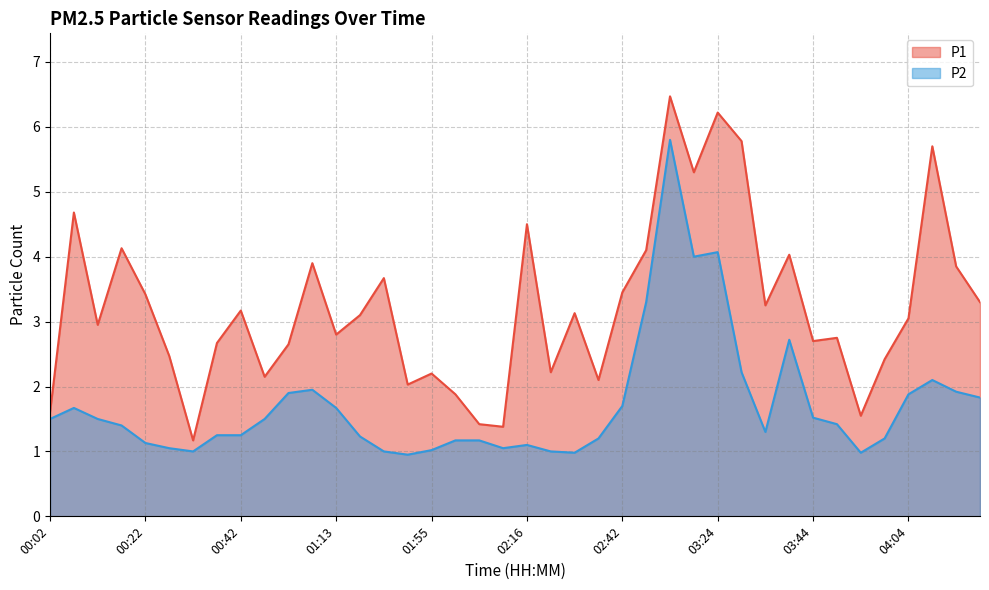

Reading left to right, extract all data points from this chart.

P1: 00:02=1.6	00:07=4.7	00:12=3.0	00:17=4.1	00:22=3.4	00:27=2.5	00:32=1.2	00:37=2.7	00:42=3.2	00:47=2.1	01:02=2.6	01:08=3.9	01:13=2.8	01:18=3.1	01:28=3.7	01:39=2.0	01:55=2.2	02:01=1.9	02:06=1.4	02:11=1.4	02:16=4.5	02:21=2.2	02:26=3.1	02:32=2.1	02:42=3.5	02:52=4.1	02:58=6.5	03:19=5.3	03:24=6.2	03:29=5.8	03:34=3.2	03:39=4.0	03:44=2.7	03:49=2.8	03:54=1.6	03:59=2.4	04:04=3.0	04:09=5.7	04:14=3.9	04:19=3.3
P2: 00:02=1.5	00:07=1.7	00:12=1.5	00:17=1.4	00:22=1.1	00:27=1.1	00:32=1.0	00:37=1.2	00:42=1.2	00:47=1.5	01:02=1.9	01:08=1.9	01:13=1.7	01:18=1.2	01:28=1.0	01:39=0.9	01:55=1.0	02:01=1.2	02:06=1.2	02:11=1.1	02:16=1.1	02:21=1.0	02:26=1.0	02:32=1.2	02:42=1.7	02:52=3.3	02:58=5.8	03:19=4.0	03:24=4.1	03:29=2.2	03:34=1.3	03:39=2.7	03:44=1.5	03:49=1.4	03:54=1.0	03:59=1.2	04:04=1.9	04:09=2.1	04:14=1.9	04:19=1.8